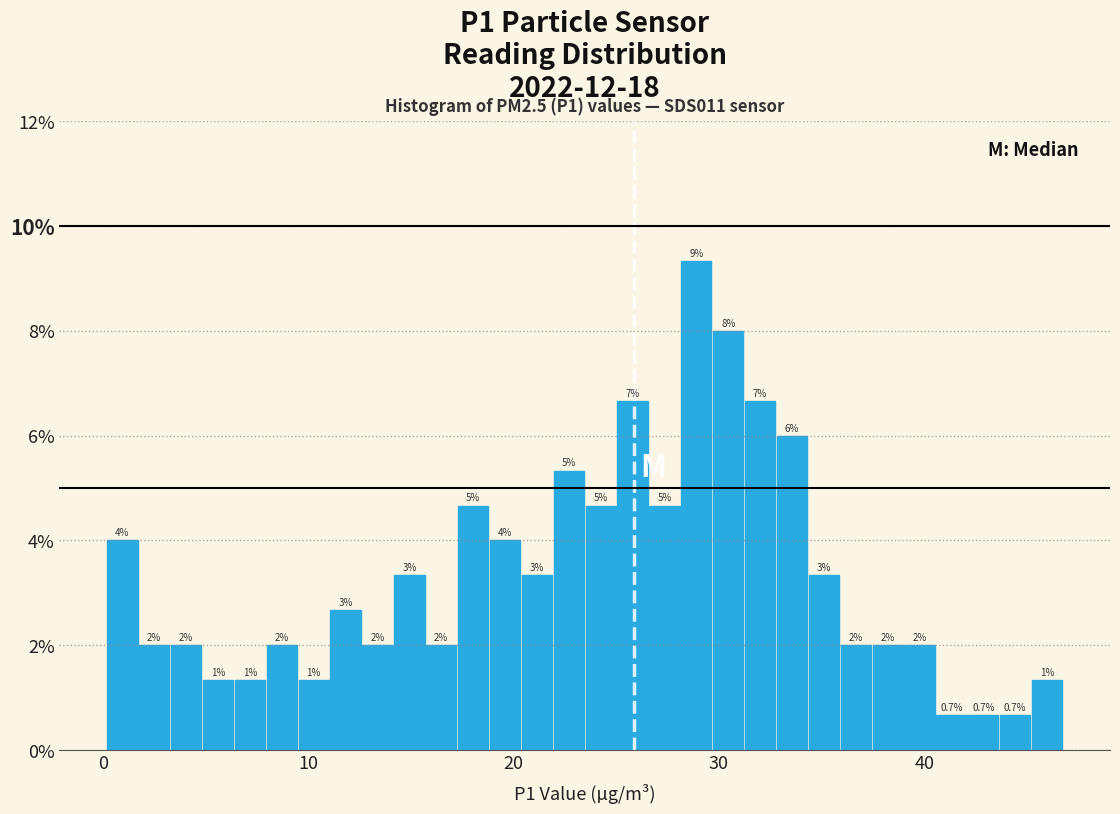

Read against the x-axis, roughly where is the centre of the tallest bar?

29